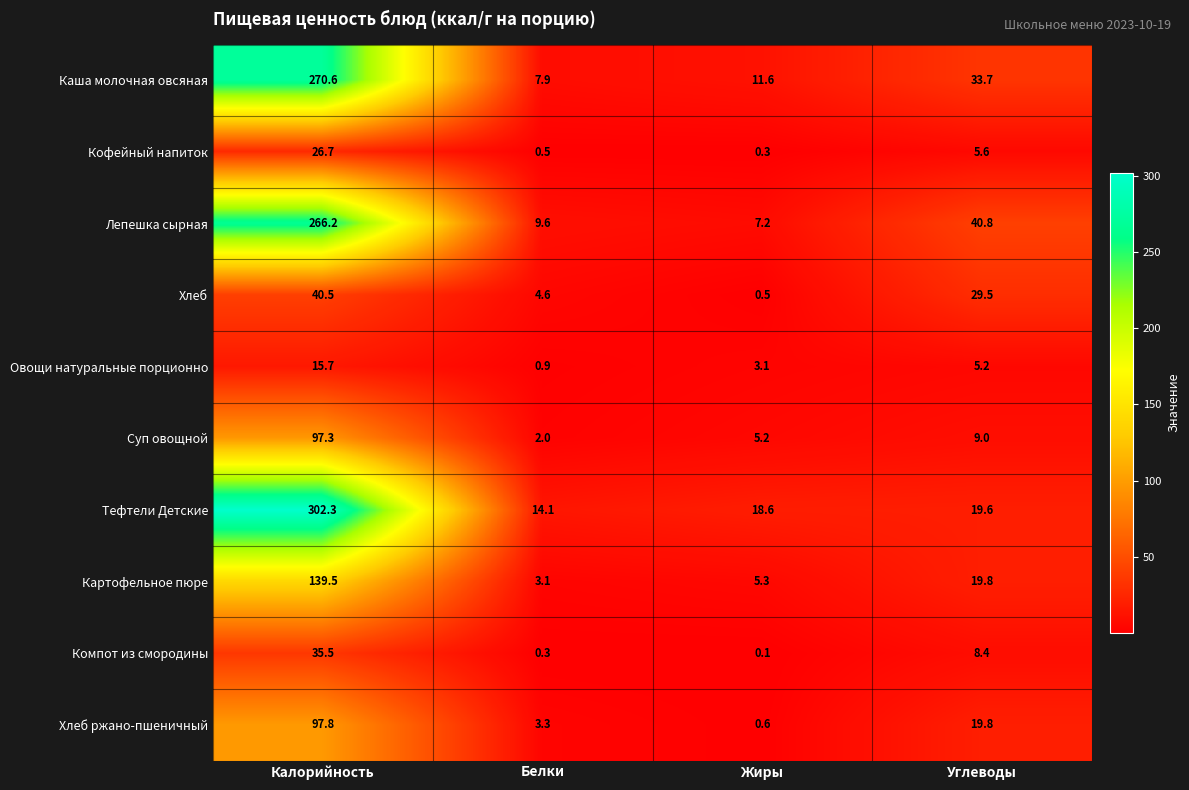

True or false: Хлеб ржано-пшеничный has a value of 25.9 at Углеводы.

False